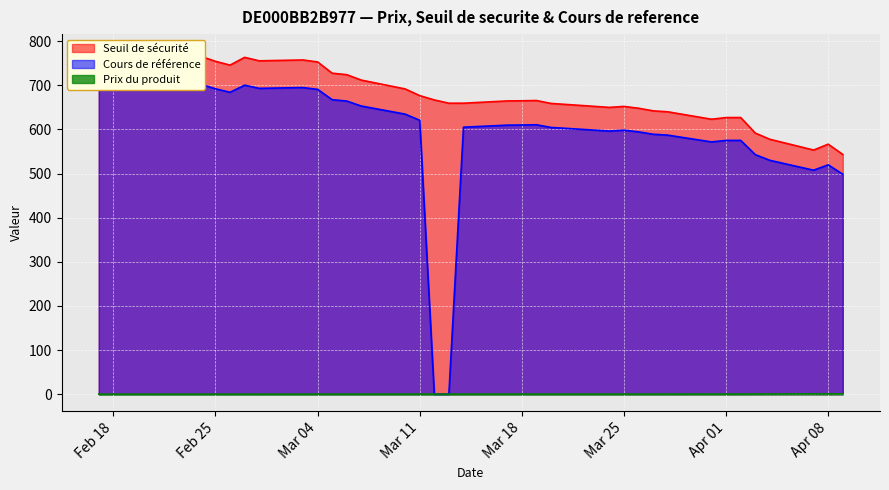

What is the difference between the second highest and second lowest values in the Prix du produit series?

0.6